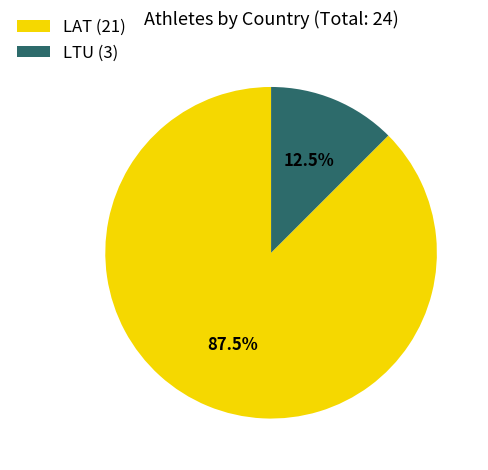

Combined, what portion of the pie is LTU (3) and LAT (21)?

100.0%